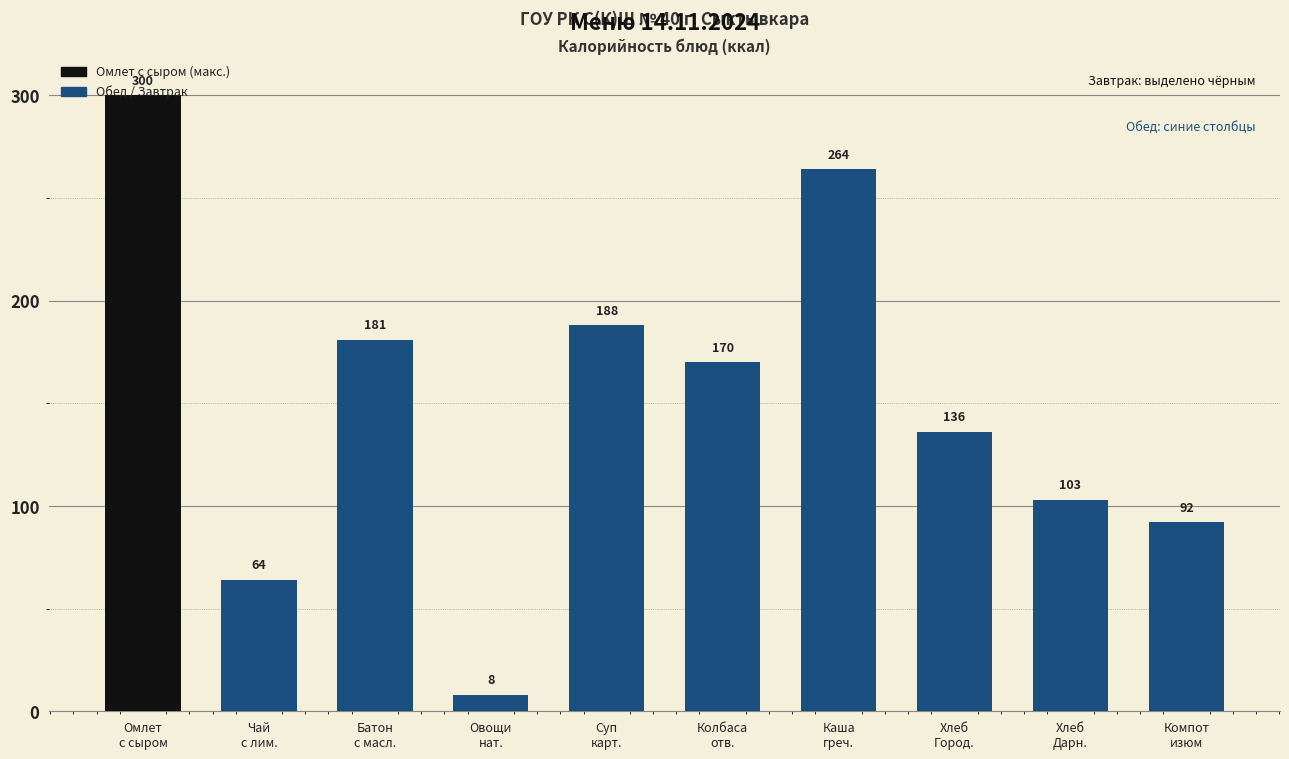

What is the sum of all values?

1506